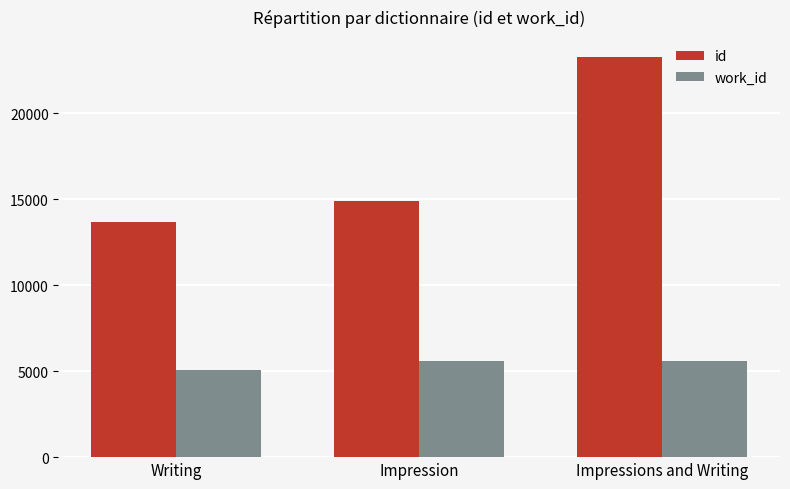

Where is work_id nearest to the value 5335?

Impressions and Writing